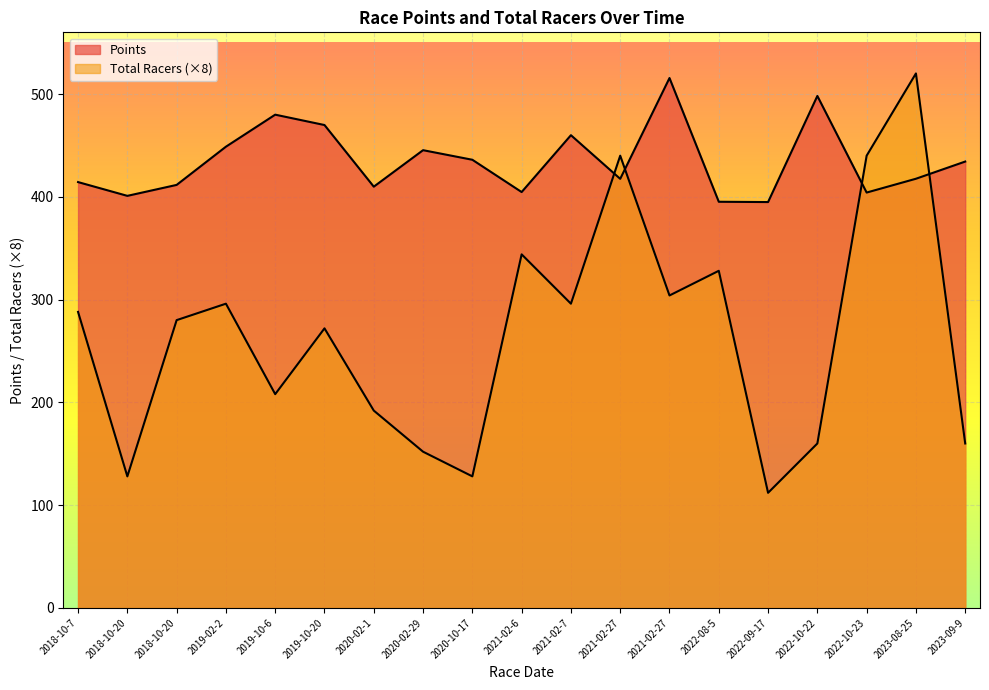

What is the value of the Points point at the 2nd from the left?

400.9